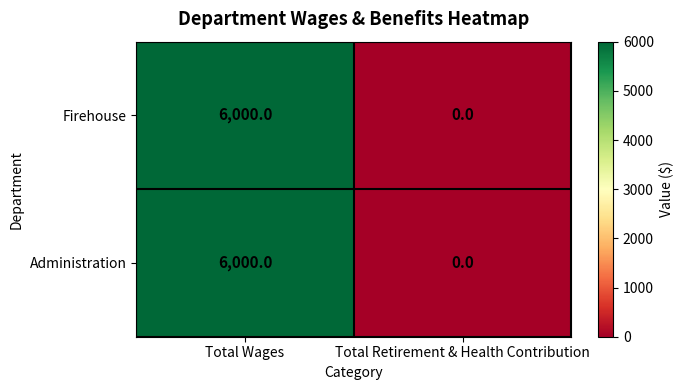

At which category is the sum across all series the highest?

Total Wages